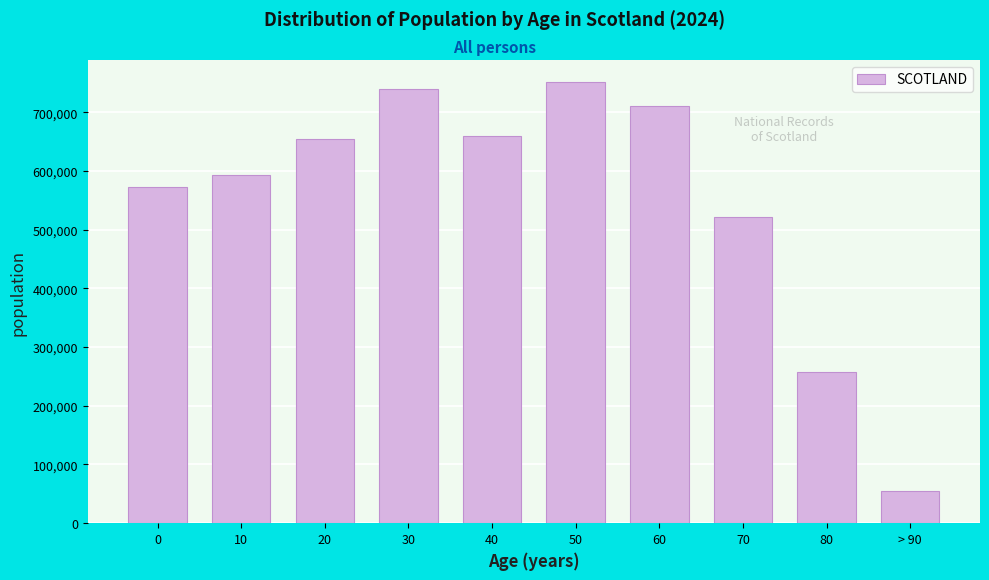

Reading left to right, list all the values displayed in this chart.

0=572597	10=593628	20=653701	30=739237	40=659485	50=751268	60=710647	70=521180	80=257070	> 90=55589